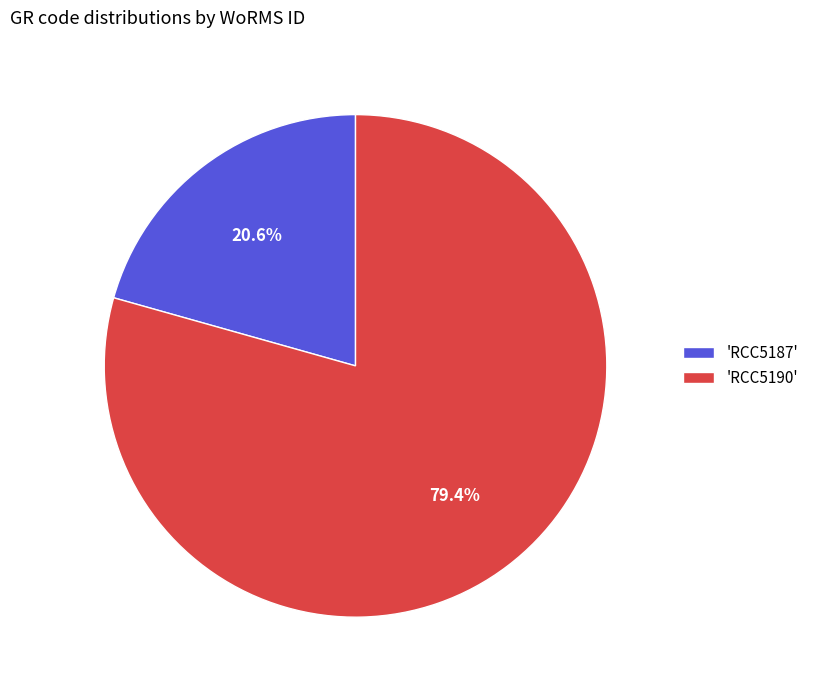

Which category has the smallest portion of the pie?

'RCC5187'